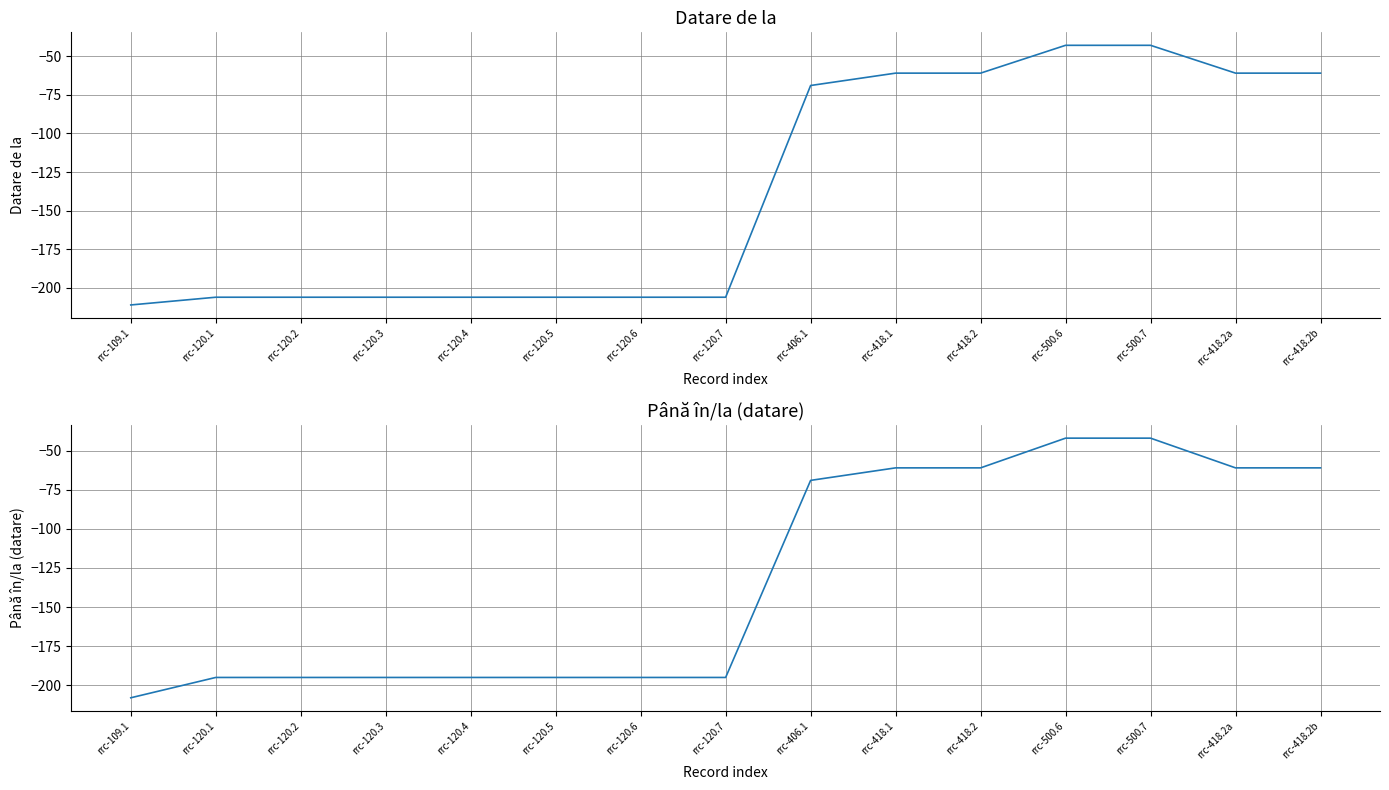

At which label does Datare de la reach its peak?

rrc-500.6